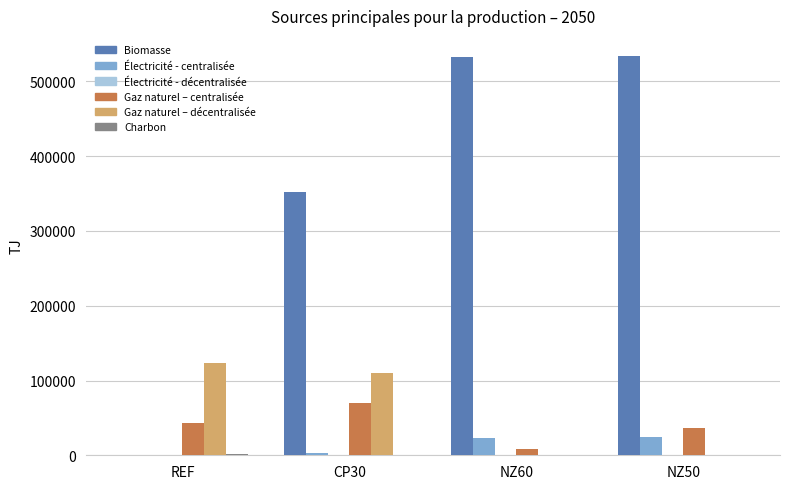

What is the maximum value for Gaz naturel – décentralisée?

123416.4